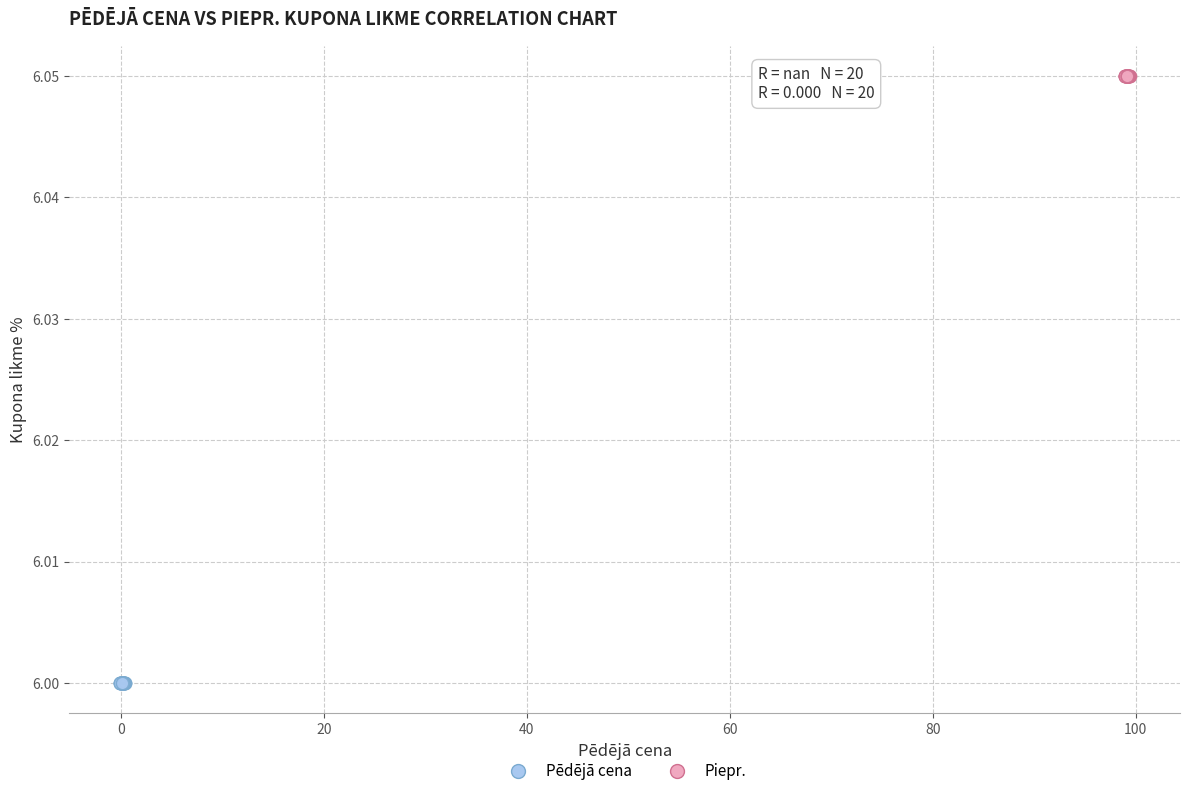

Which series reaches the minimum Y coordinate?

Pēdējā cena